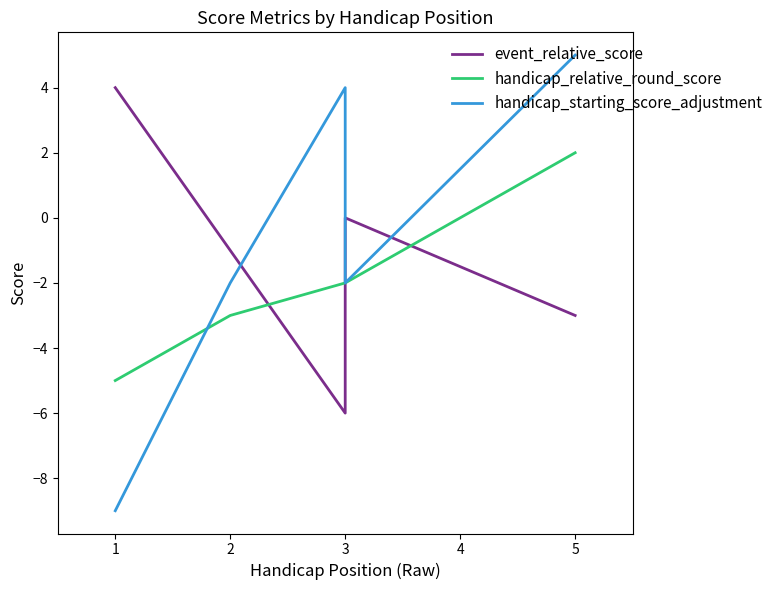

Reading left to right, transcribe all the data shown in this chart.

event_relative_score: 4	-1	-6	0	-3
handicap_relative_round_score: -5	-3	-2	-2	2
handicap_starting_score_adjustment: -9	-2	4	-2	5